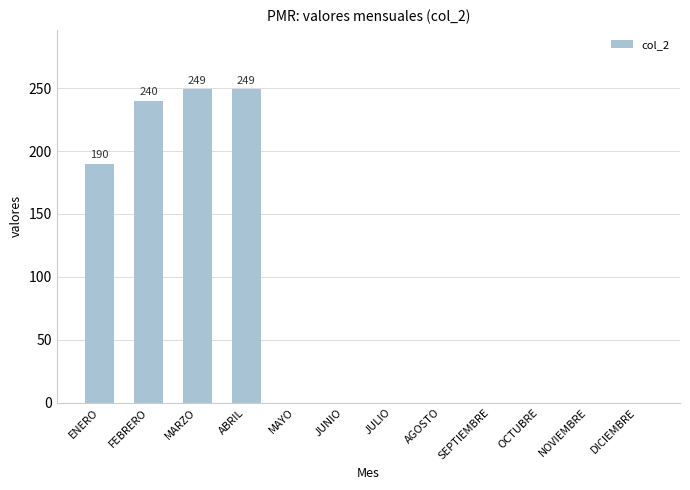

True or false: the data shows 99 at JUNIO.

False